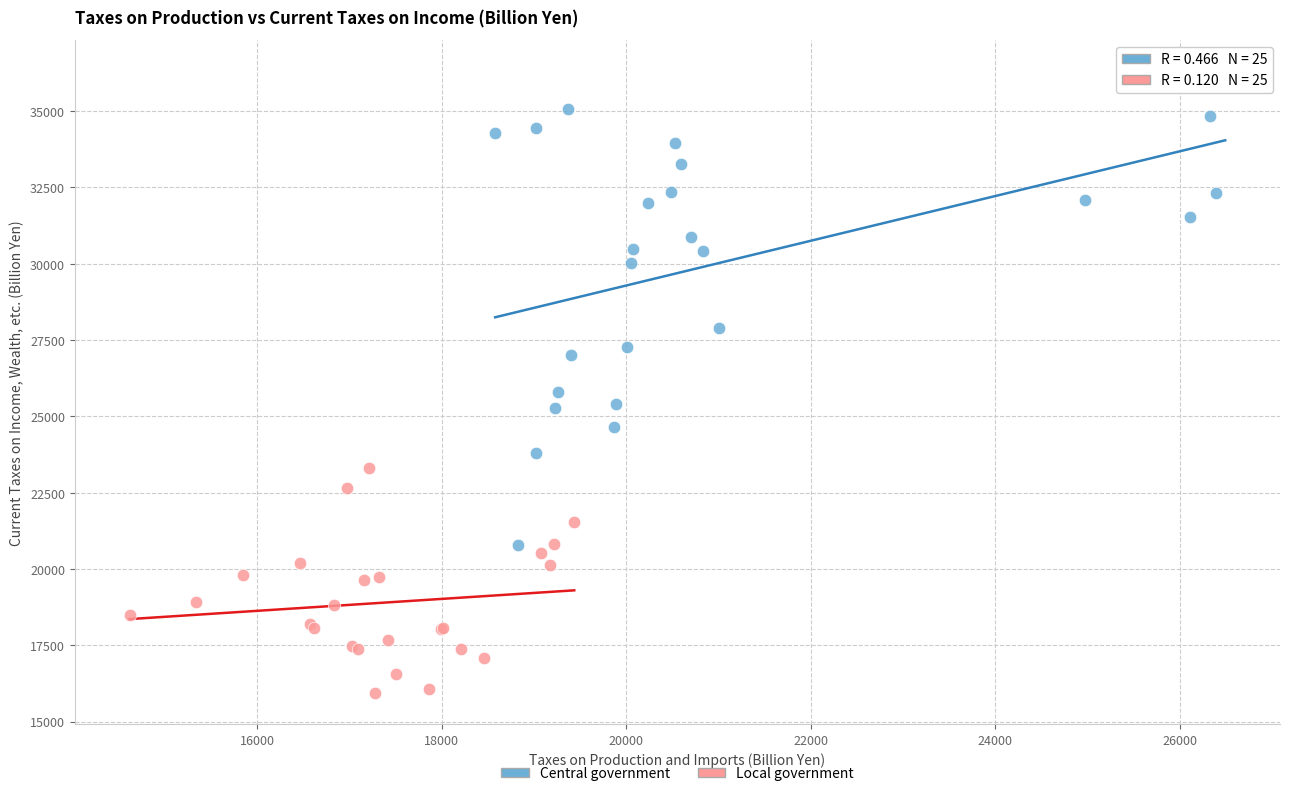

Which series reaches the maximum Y coordinate?

Central government